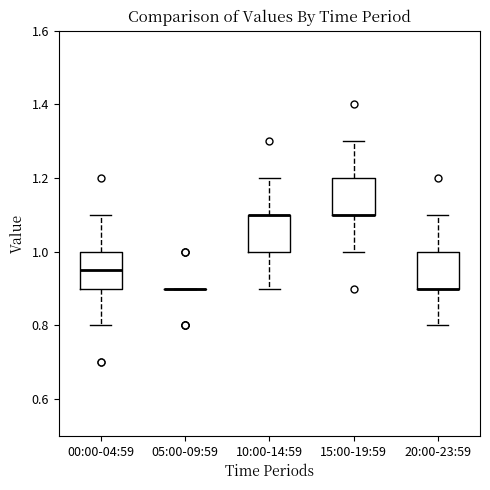

Reading left to right, read every box against the y-axis: the position of its median line, the range the box covers, and the ends of its whiskers. The values are not printed on the chart, so give them approximately, as read against the axis.

00:00-04:59: median 0.96, box 0.90 to 1.00, whiskers 0.80 to 1.10
05:00-09:59: box collapsed to a line at 0.90, whiskers 0.90 to 0.90
10:00-14:59: median 1.10 (drawn on the box's upper edge), box 1.00 to 1.10, whiskers 0.90 to 1.20
15:00-19:59: median 1.10 (drawn on the box's lower edge), box 1.10 to 1.20, whiskers 1.00 to 1.30
20:00-23:59: median 0.90 (drawn on the box's lower edge), box 0.90 to 1.00, whiskers 0.80 to 1.10